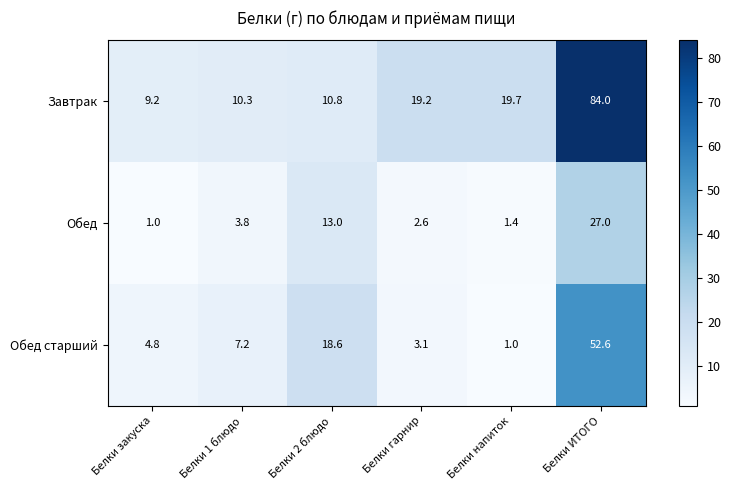

True or false: Обед has a value of 21.9 at Белки 2 блюдо.

False